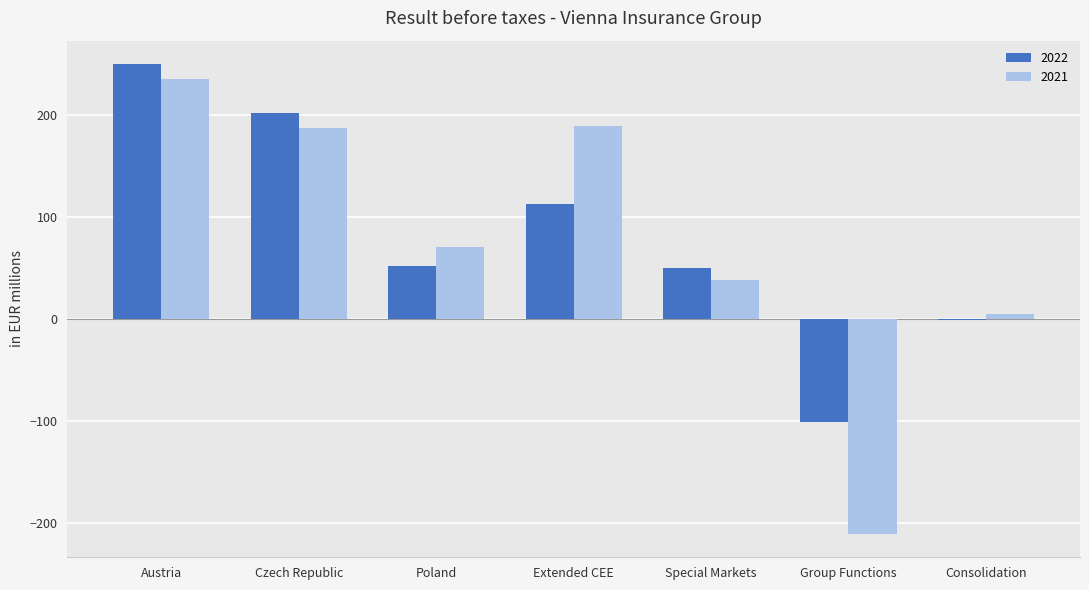

Where does the 2022 series first go above 51?

Austria